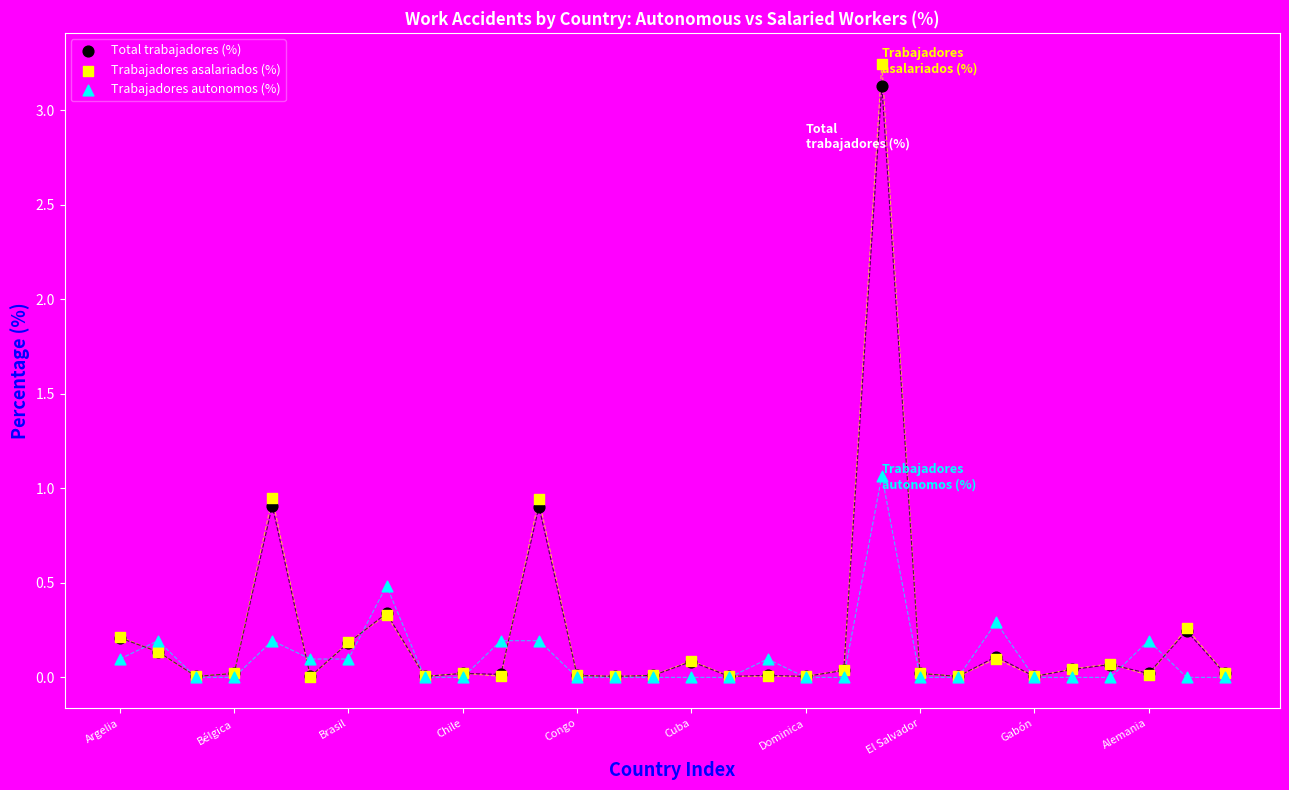

What are all the series names shown in the legend?

Total trabajadores (%), Trabajadores asalariados (%), Trabajadores autonomos (%)